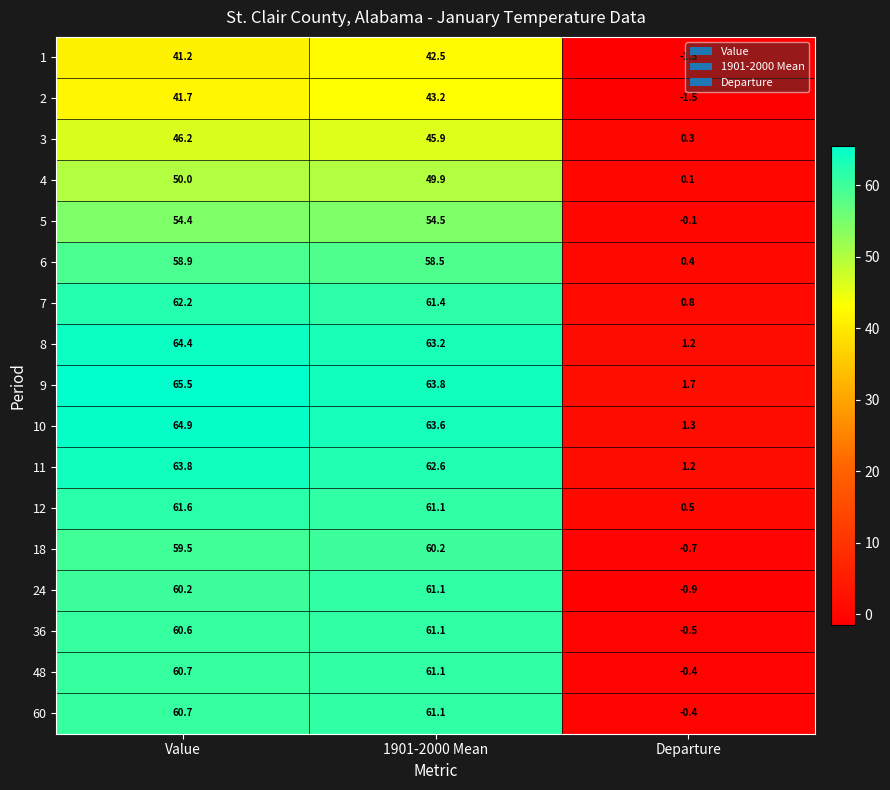

What is the average value of the 6 series?

39.3